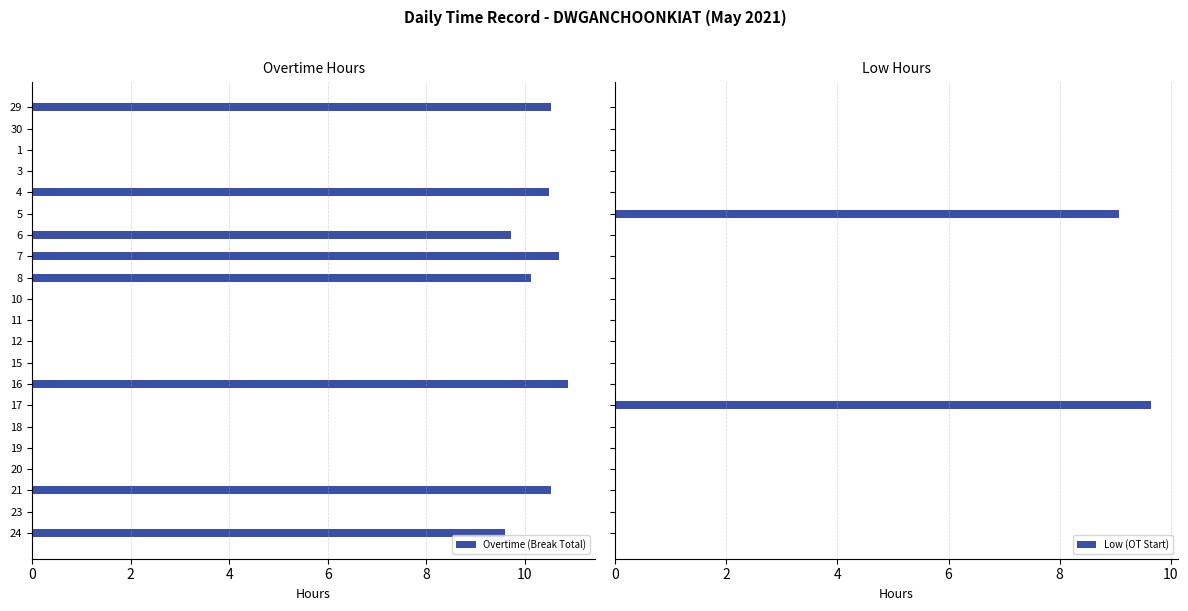

Is it true that Overtime (Break Total) equals 10.9 at 16?

True